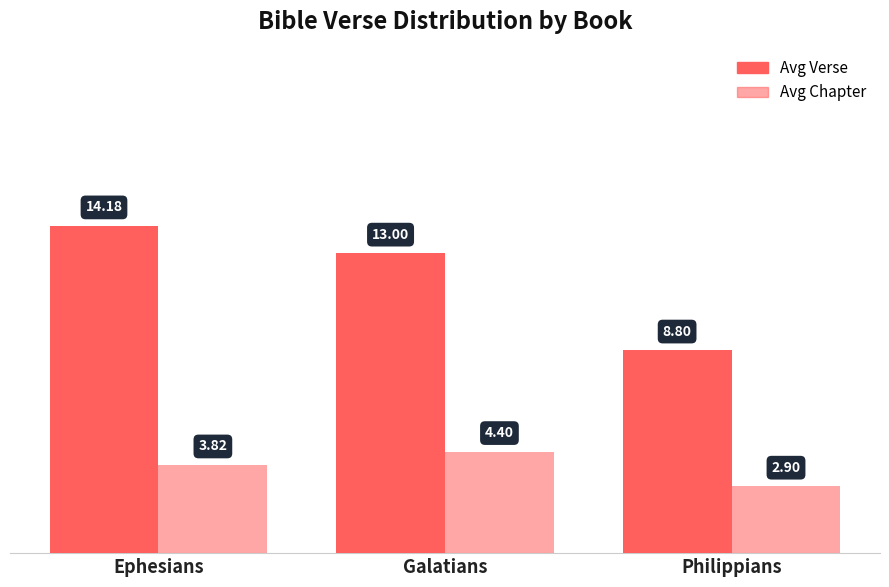

Which series has the largest total across all categories?

Avg Verse